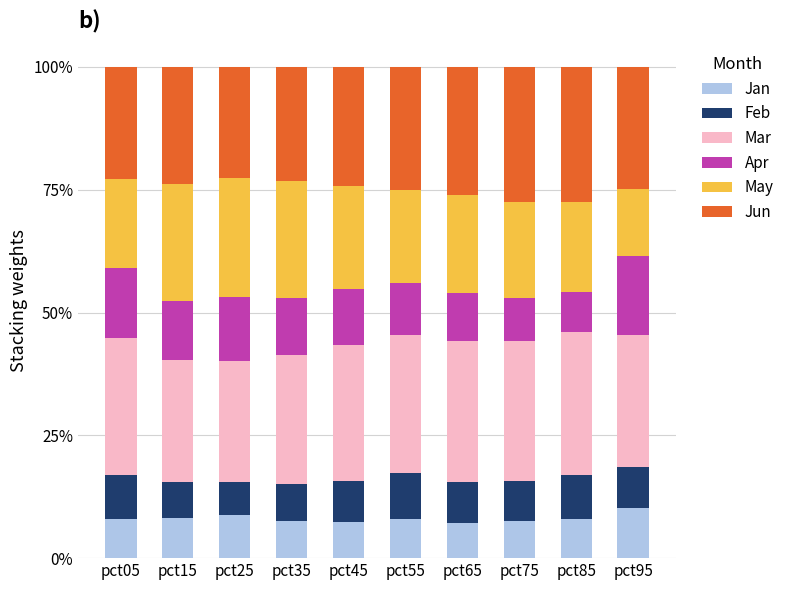

What are all the series names shown in the legend?

Jan, Feb, Mar, Apr, May, Jun